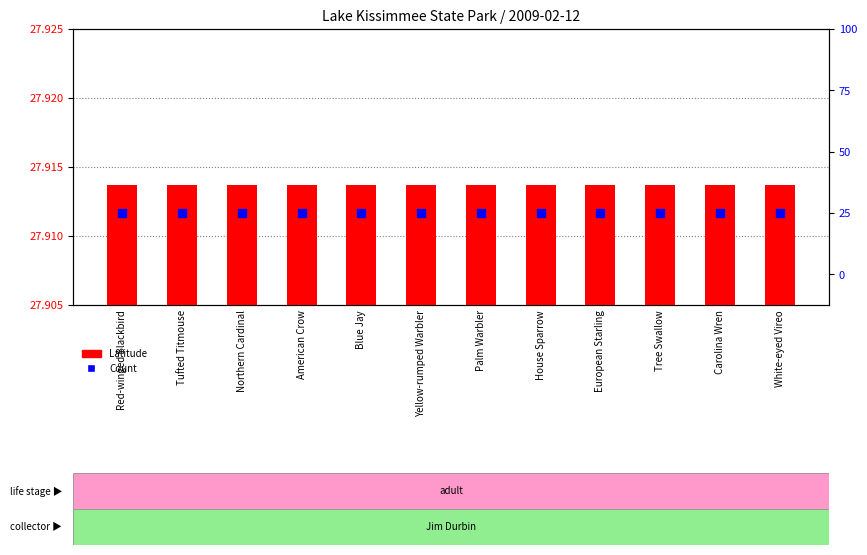

Is the value of Latitude at Red-winged Blackbird greater than the value of Count at Yellow-rumped Warbler?

Yes